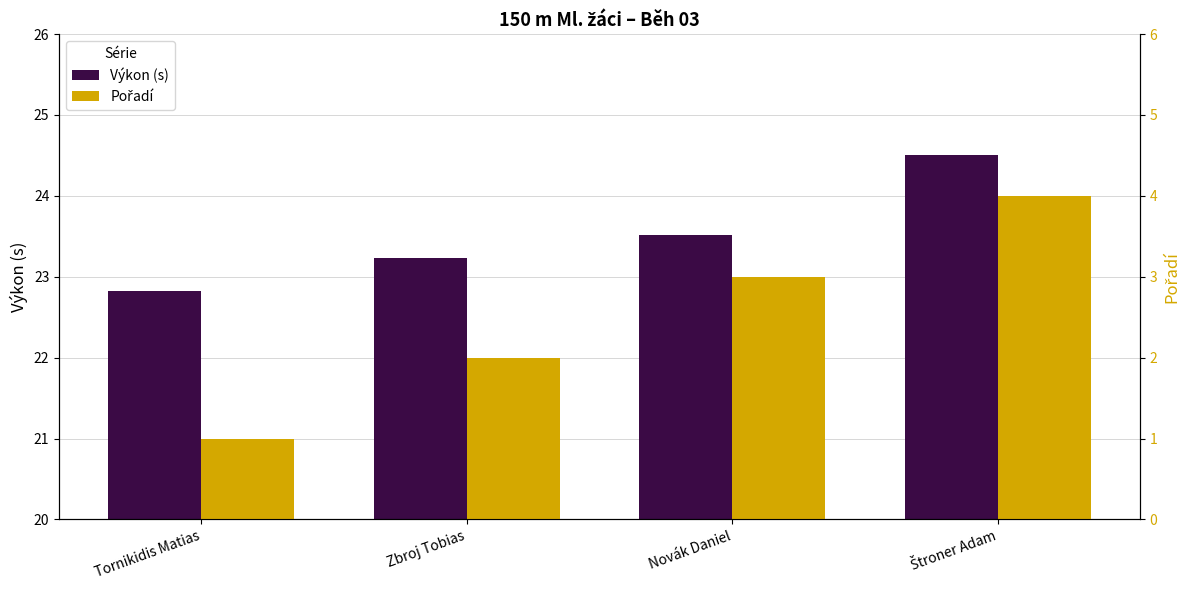

What is the sum of the Pořadí values at Zbroj Tobias and Štroner Adam?

6.0